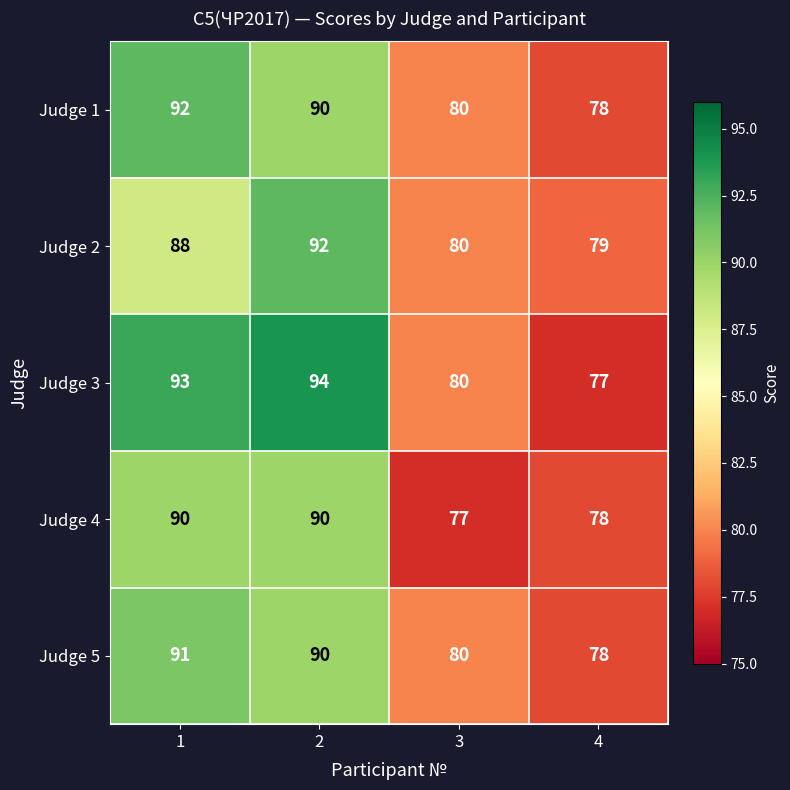

Reading right to left, what are all the values shown in this chart?

Judge 1: 4=78	3=80	2=90	1=92
Judge 2: 4=79	3=80	2=92	1=88
Judge 3: 4=77	3=80	2=94	1=93
Judge 4: 4=78	3=77	2=90	1=90
Judge 5: 4=78	3=80	2=90	1=91